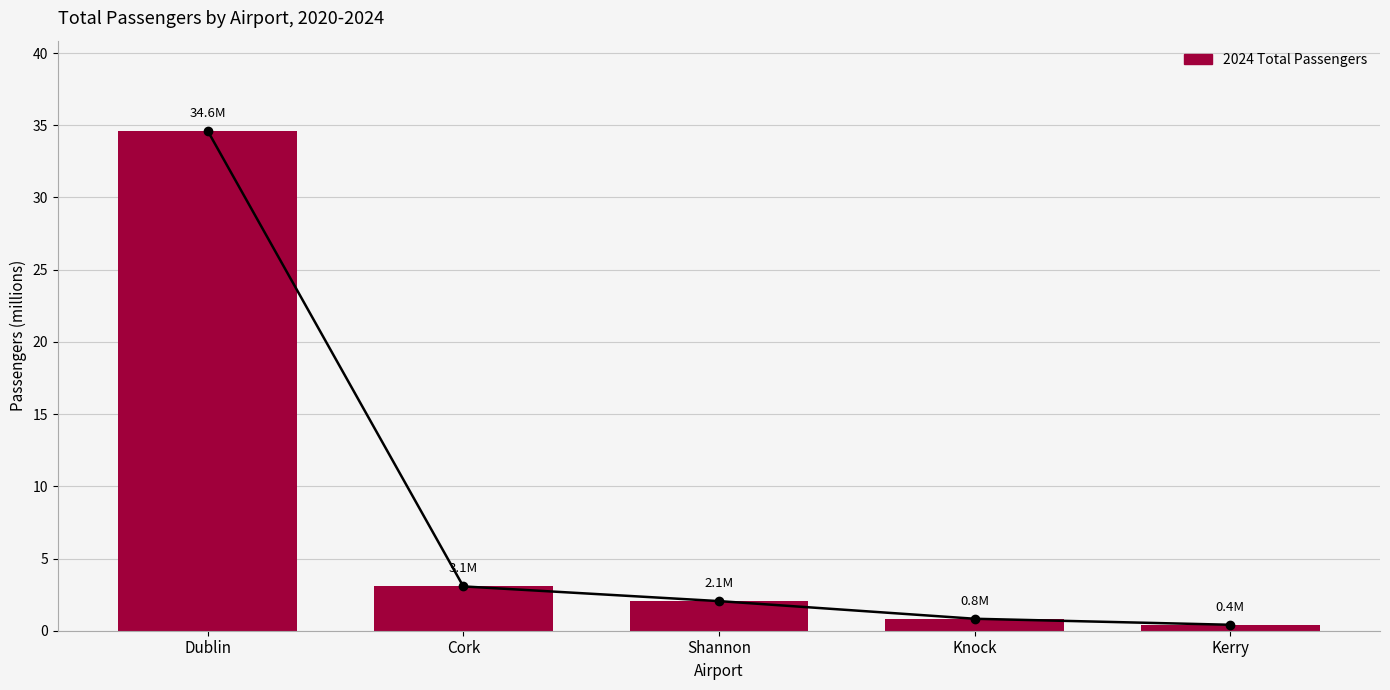

Count the number of categories in the chart.

5